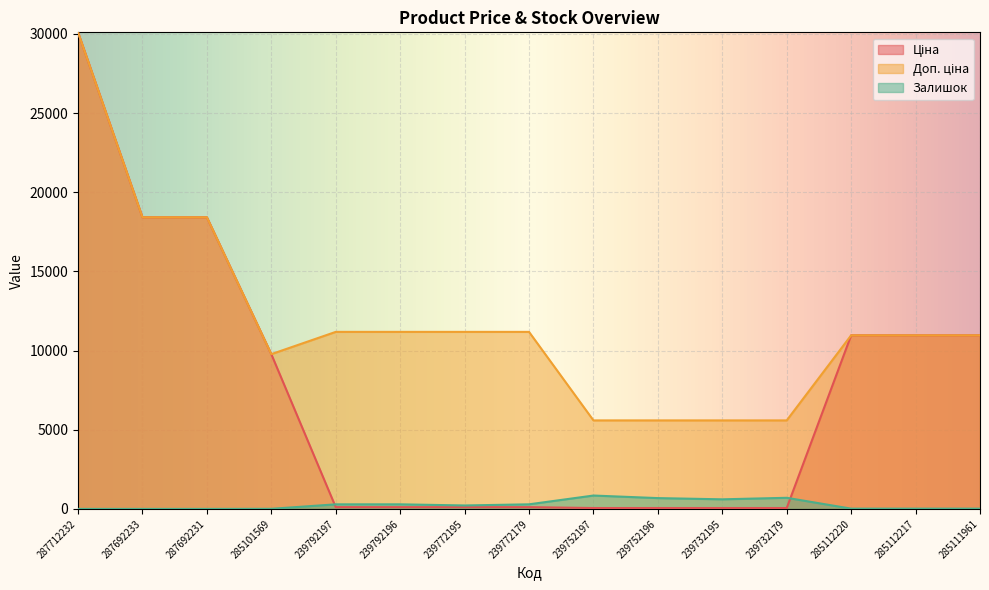

Does the chart display data point markers on the line(s)?

No